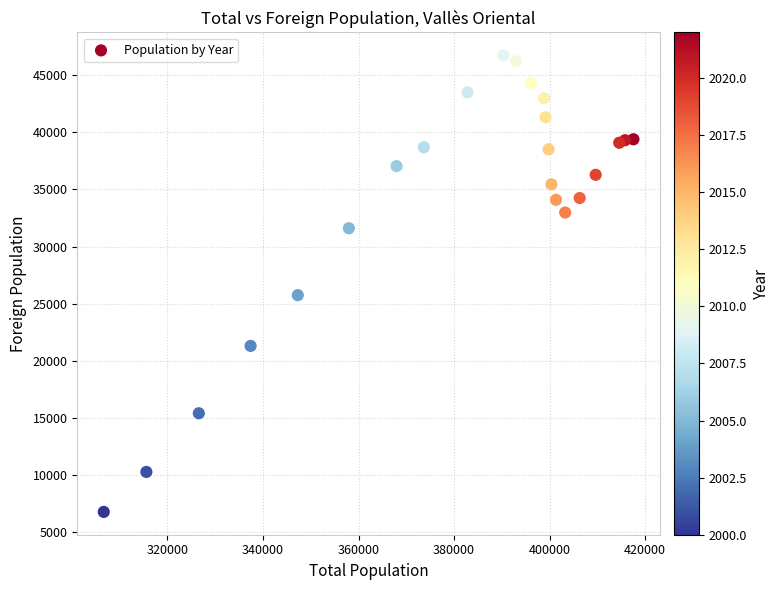

What Y value in the scatter plot is closest to 26768?

25756